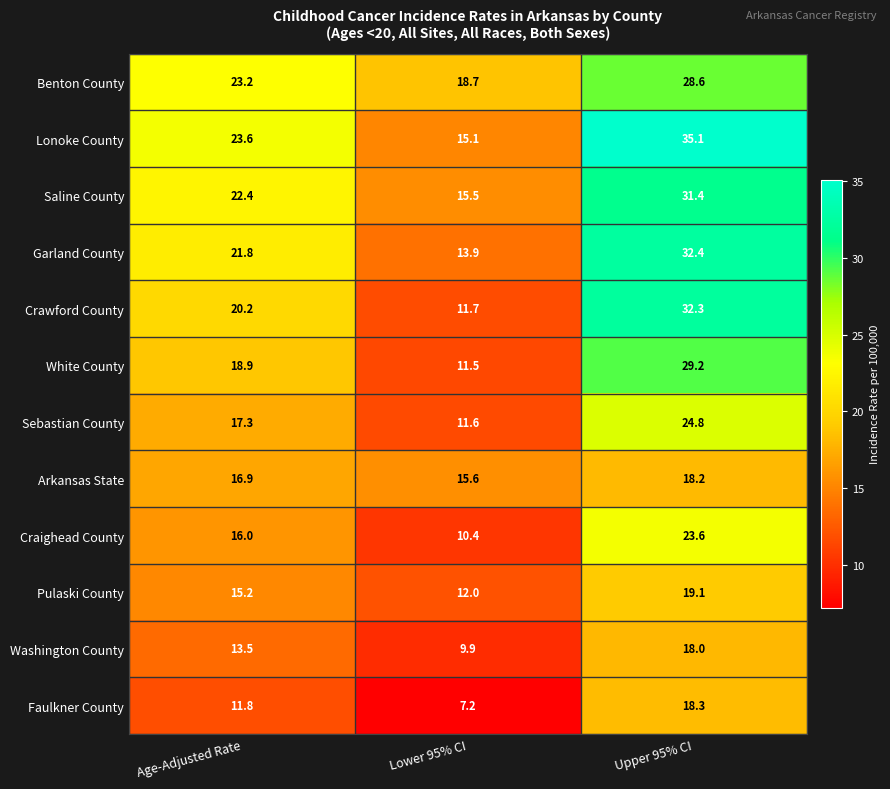

At Lower 95% CI, list the series in order from smallest to largest.

Faulkner County, Washington County, Craighead County, White County, Sebastian County, Crawford County, Pulaski County, Garland County, Lonoke County, Saline County, Arkansas State, Benton County